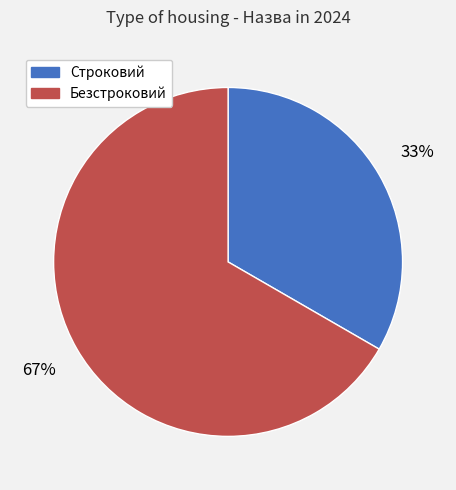

To the nearest percent, what percentage of the pie is Строковий?

33%